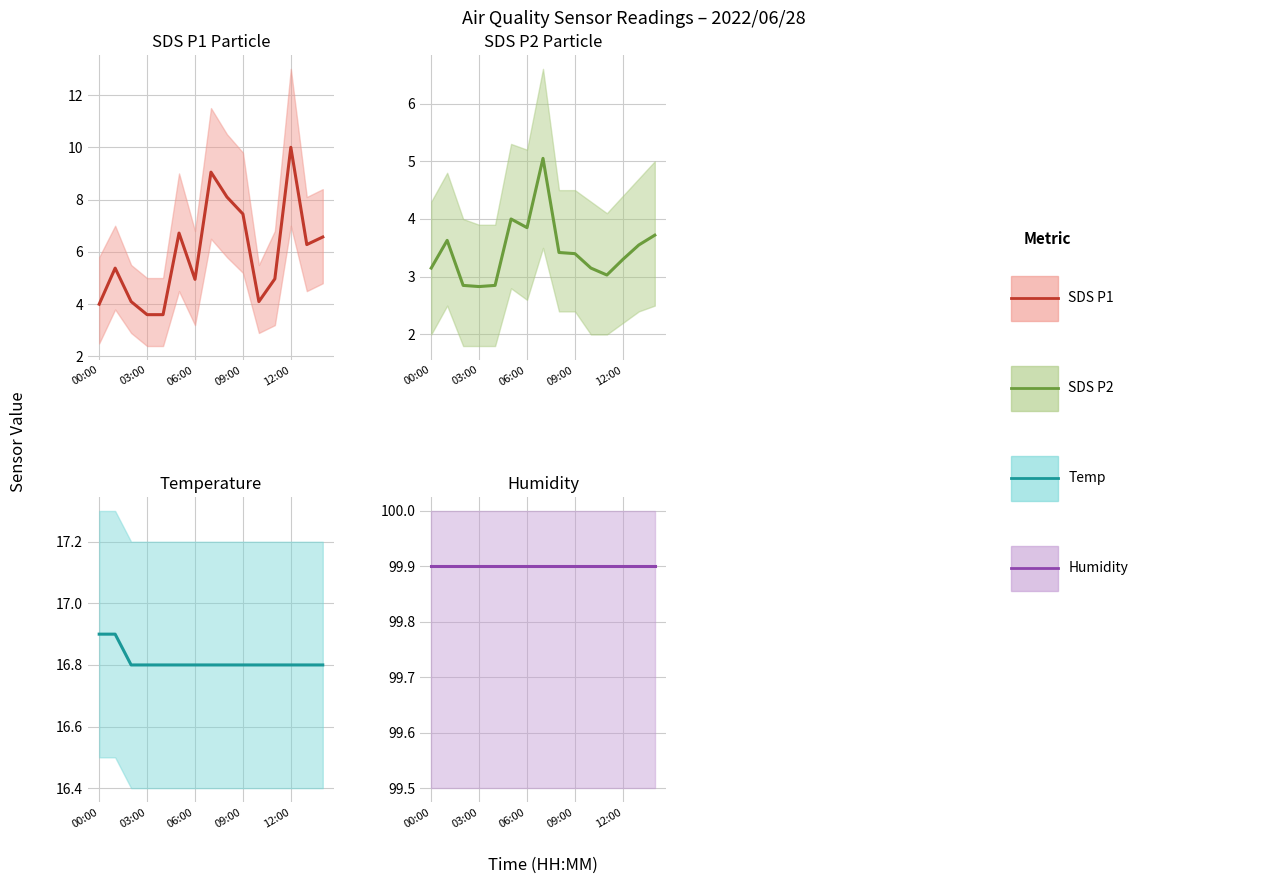

True or false: SDS_P1 and SDS_P2 intersect in this chart.

False